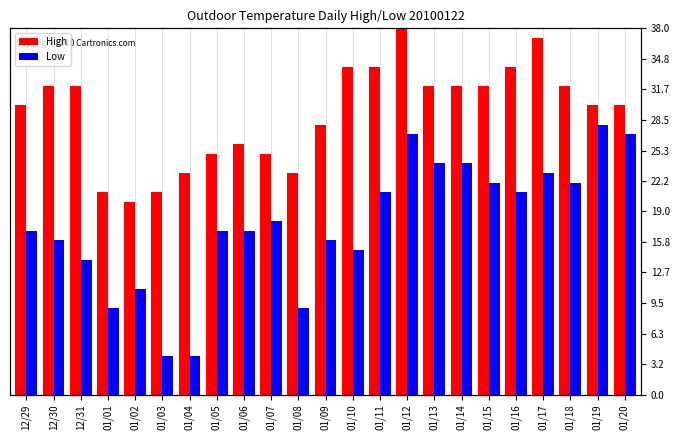

What is the difference between the second highest and minimum values in the Low series?

23